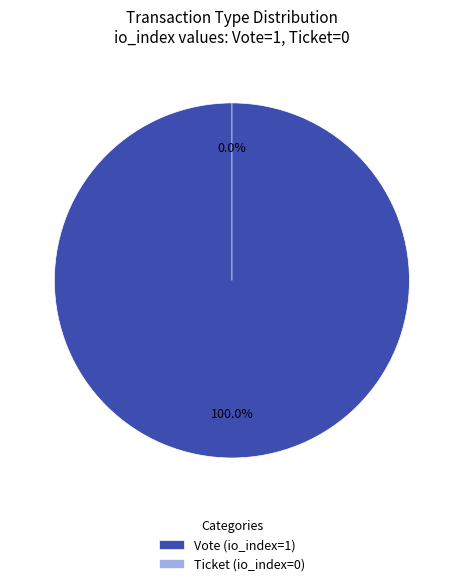

The Ticket (io_index=0) slice represents 0% of the pie. True or false?

True